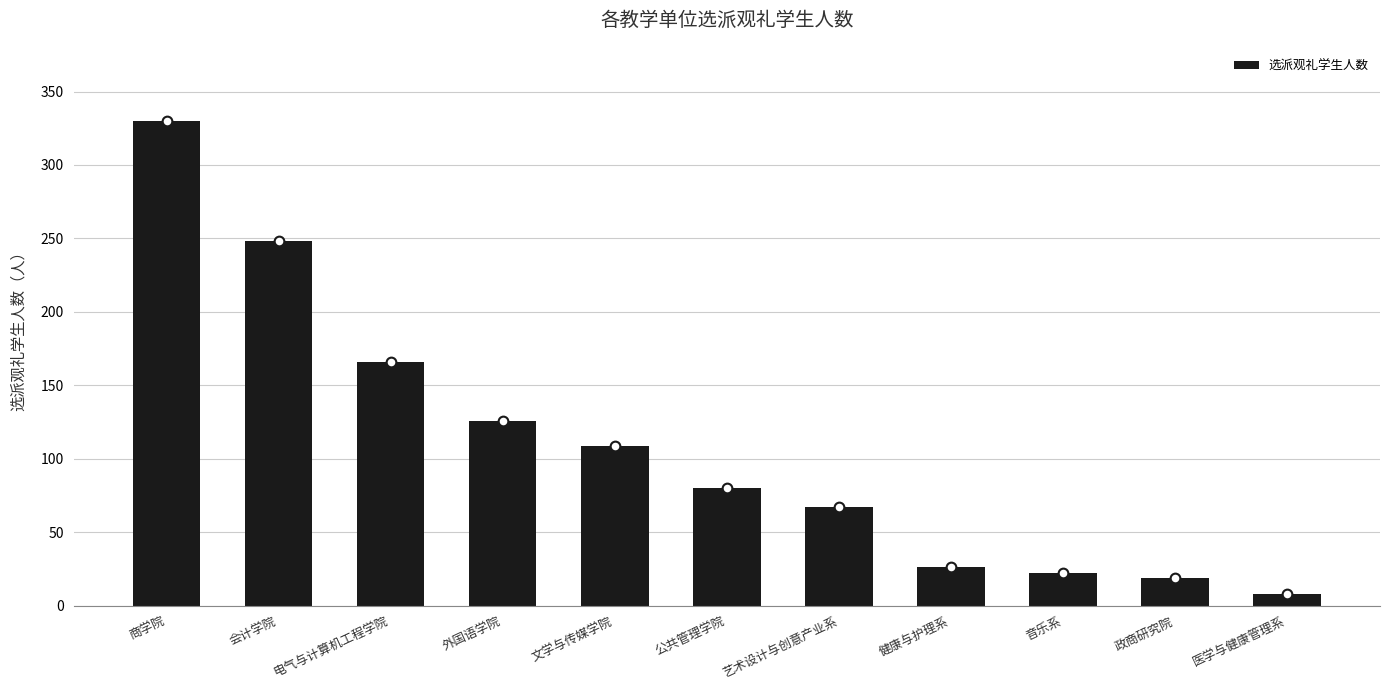

What is the label of the 10th bar from the right?

会计学院